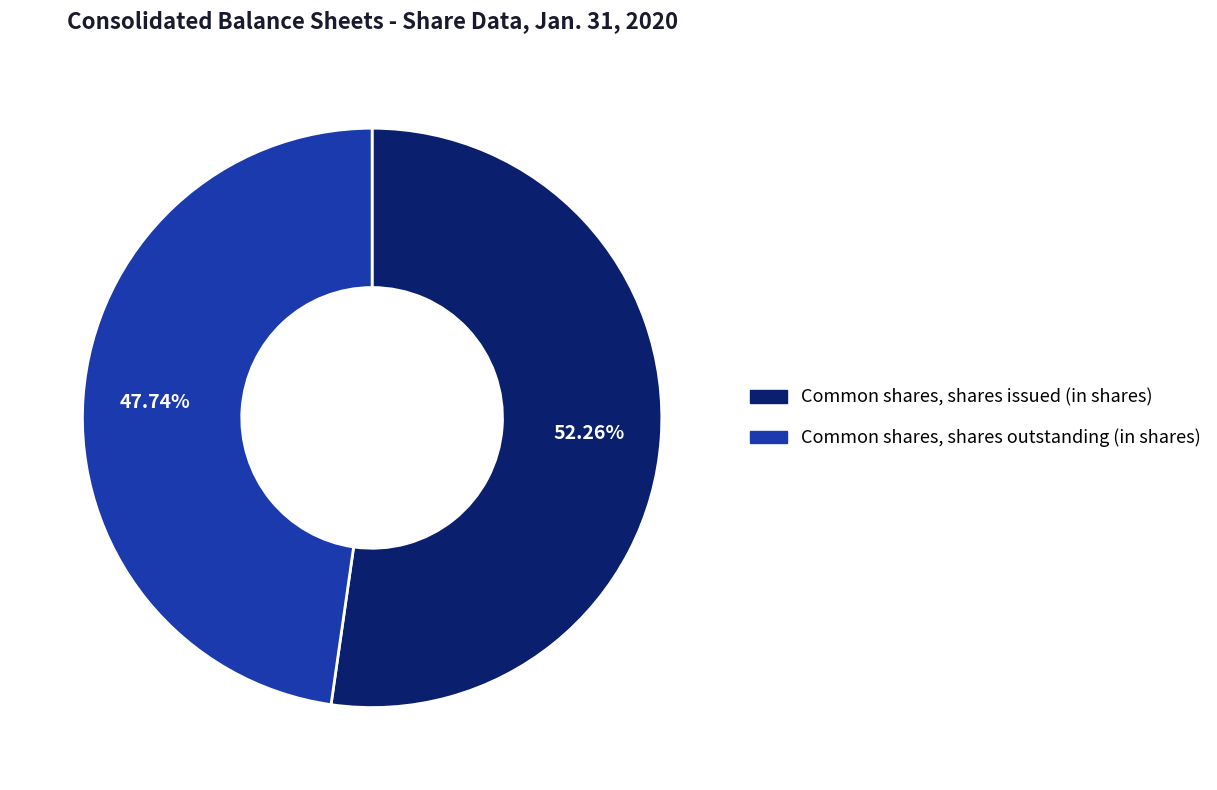

What is the majority slice?

Common shares, shares issued (in shares)